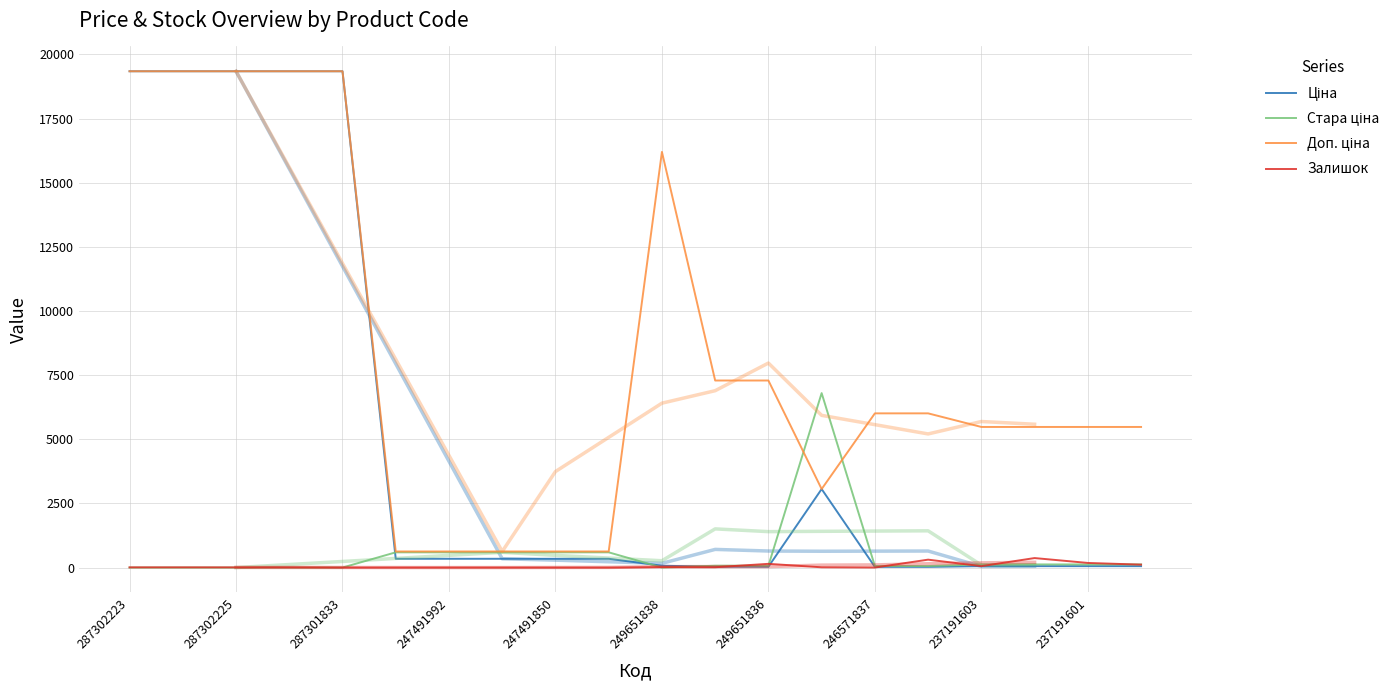

What is the difference between the maximum and minimum values in the Залишок series?

370.0